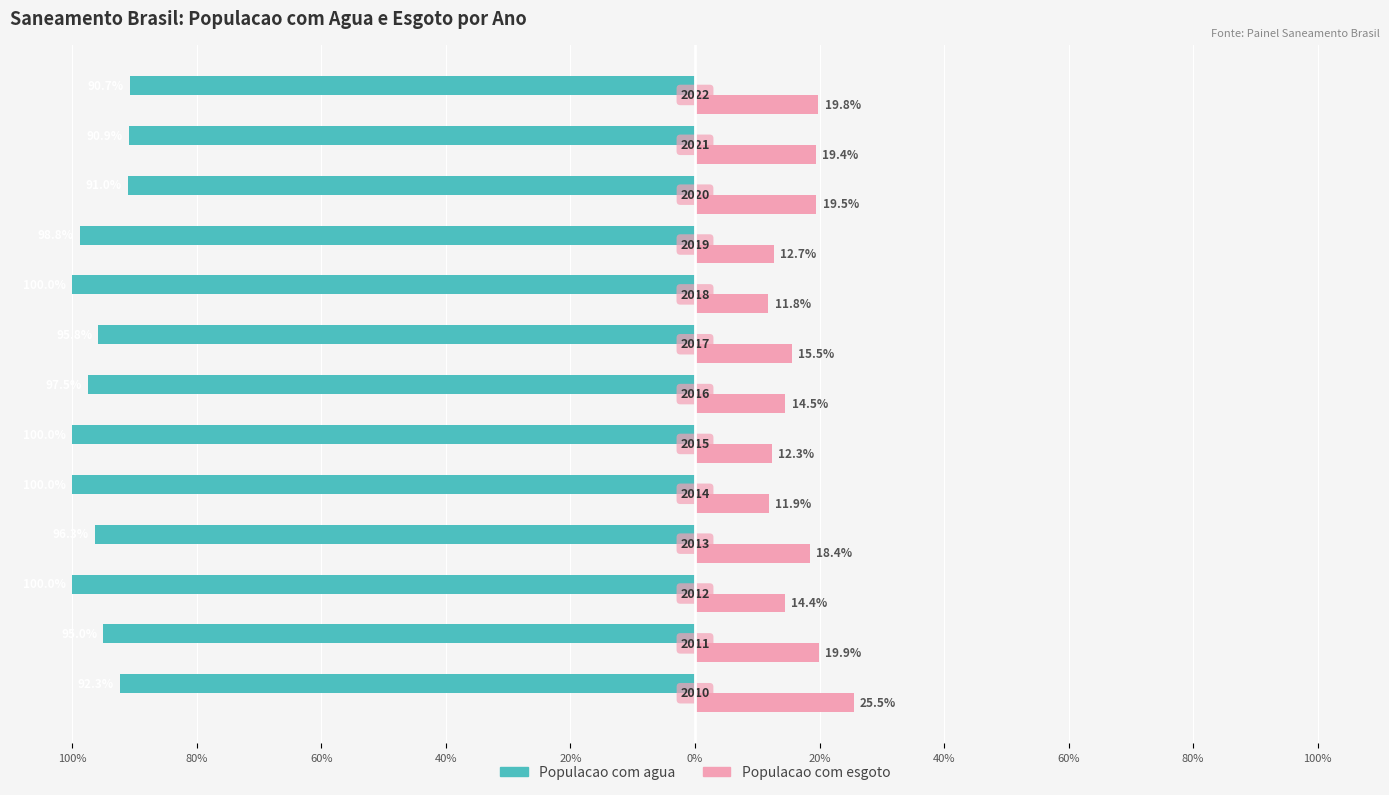

What are all the series names shown in the legend?

Populacao com agua, Populacao com esgoto